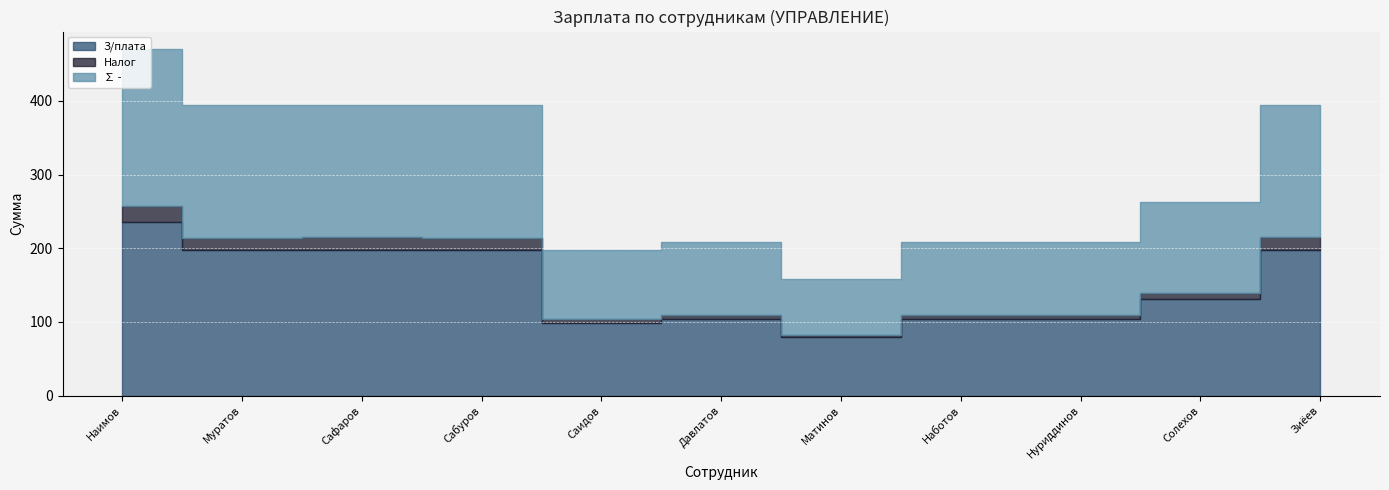

True or false: З/плата has more than 2 points higher than both neighbors.

False